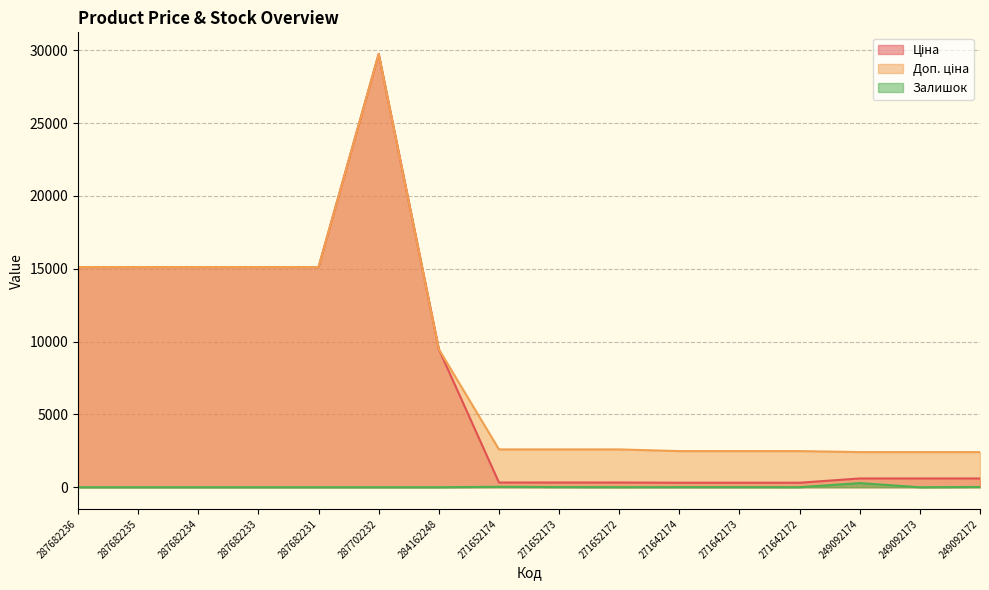

Which series has the largest total across all categories?

Доп. ціна